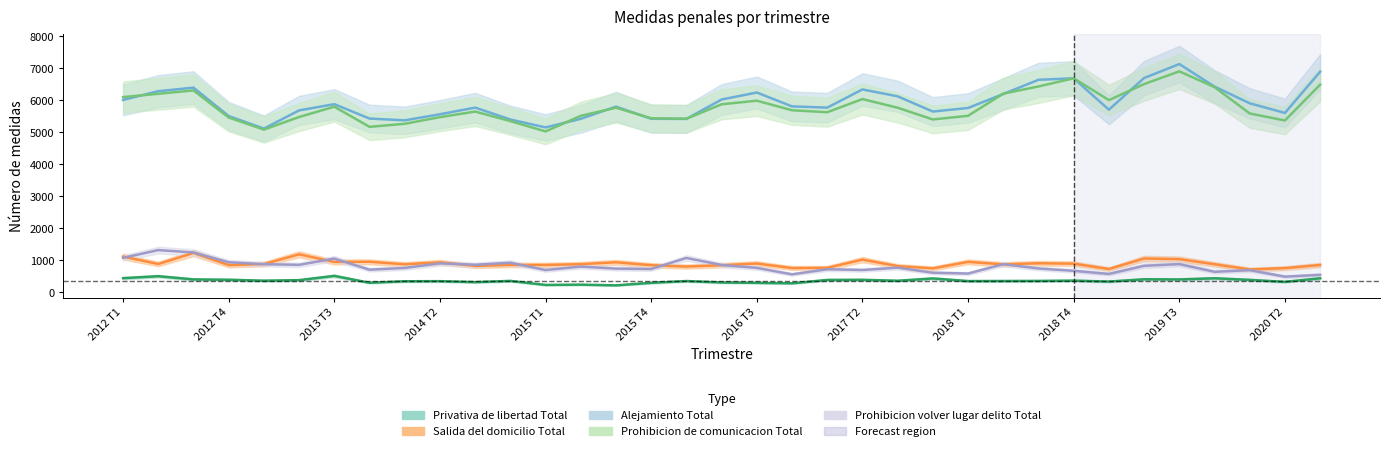

True or false: Privativa de libertad Total has more than 1 interior local peaks.

True